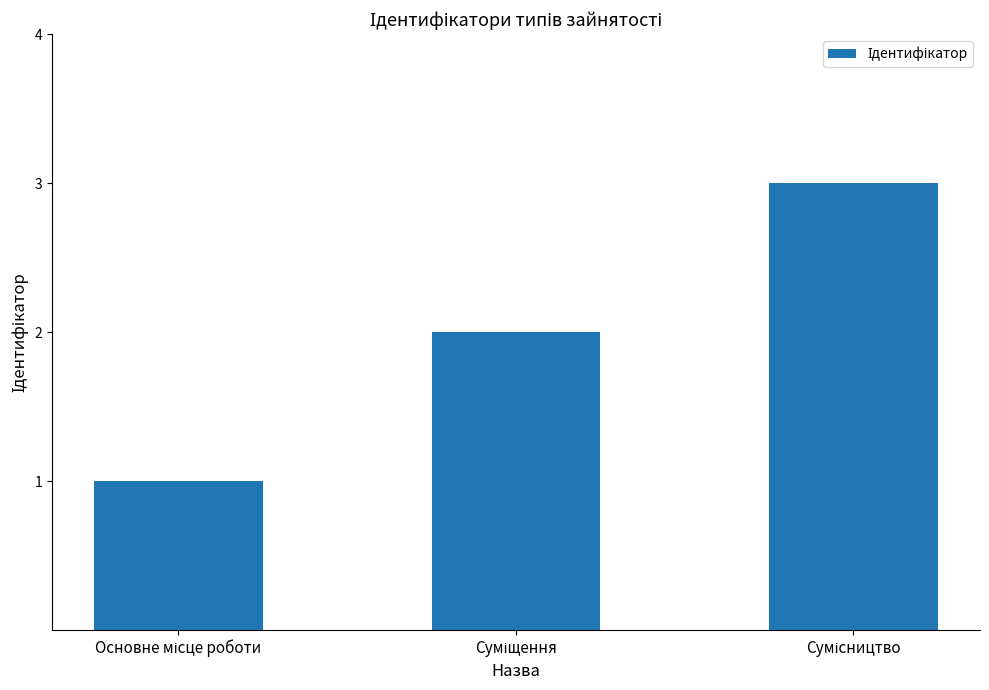

What is the greatest value displayed?

3